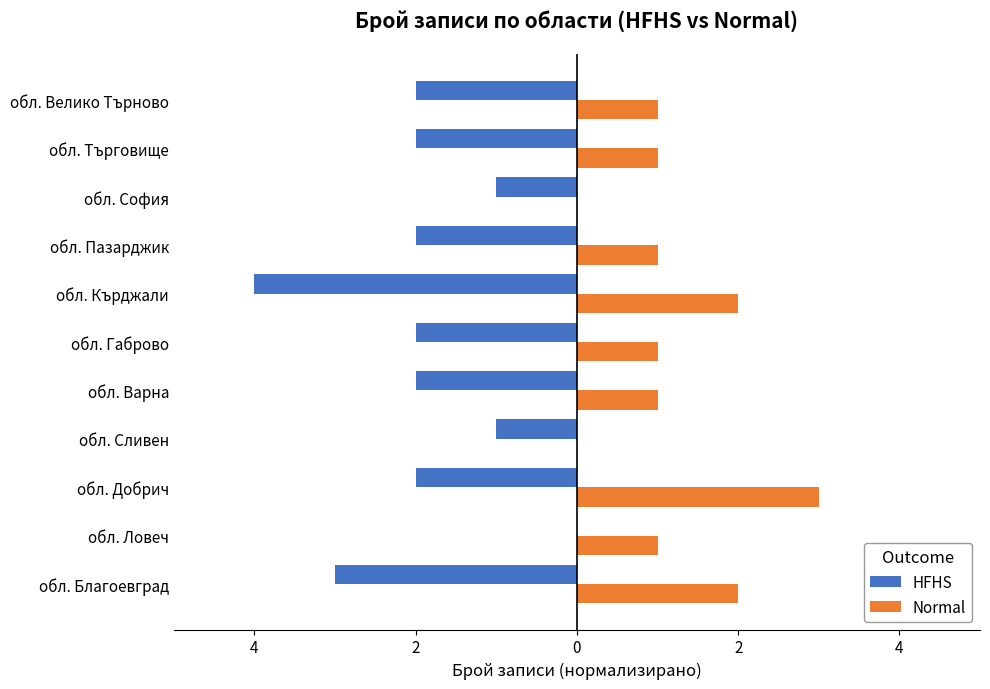

Which series has the widest spread of values?

HFHS